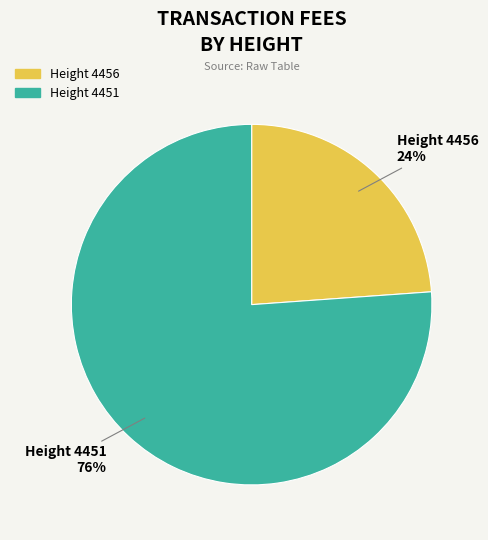

How many slices are in this pie chart?

2